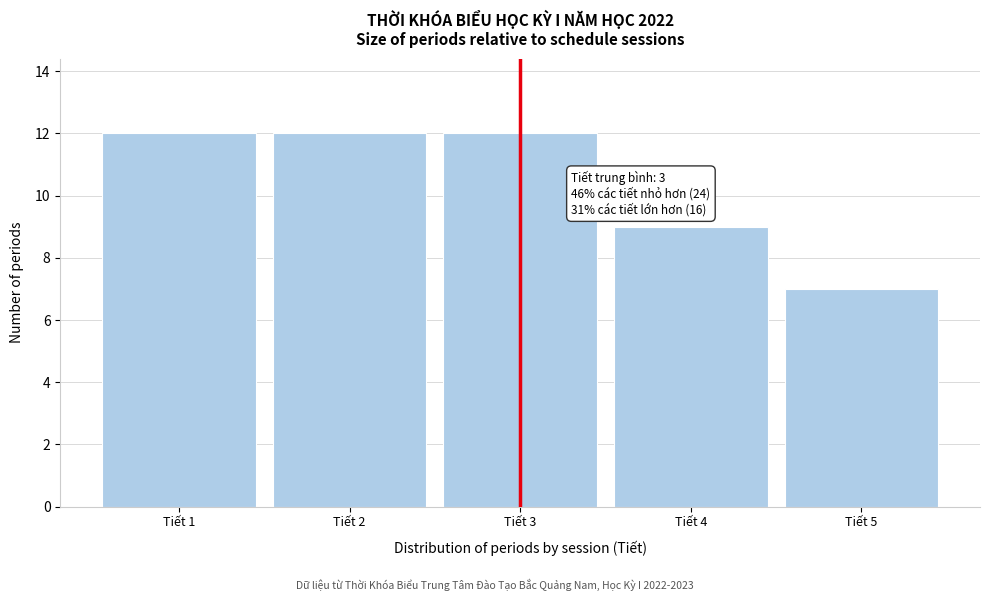

Reading right to left, transcribe all the data shown in this chart.

Tiết 5=7	Tiết 4=9	Tiết 3=12	Tiết 2=12	Tiết 1=12